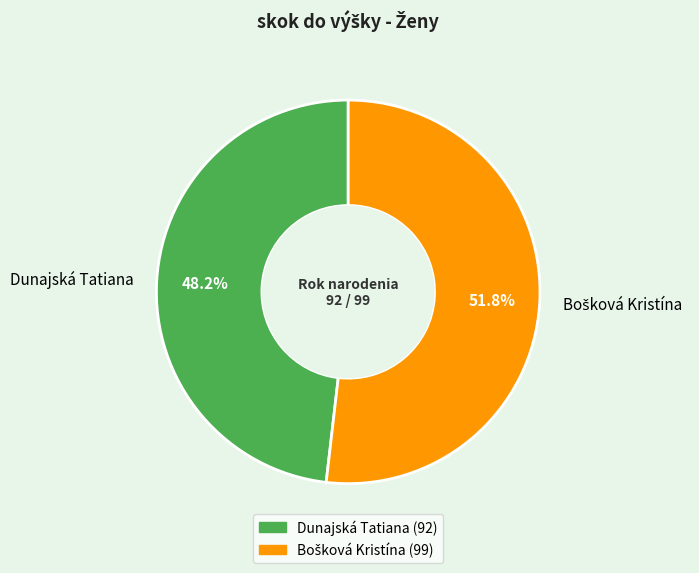

Is there any slice that represents more than half of the pie?

Yes